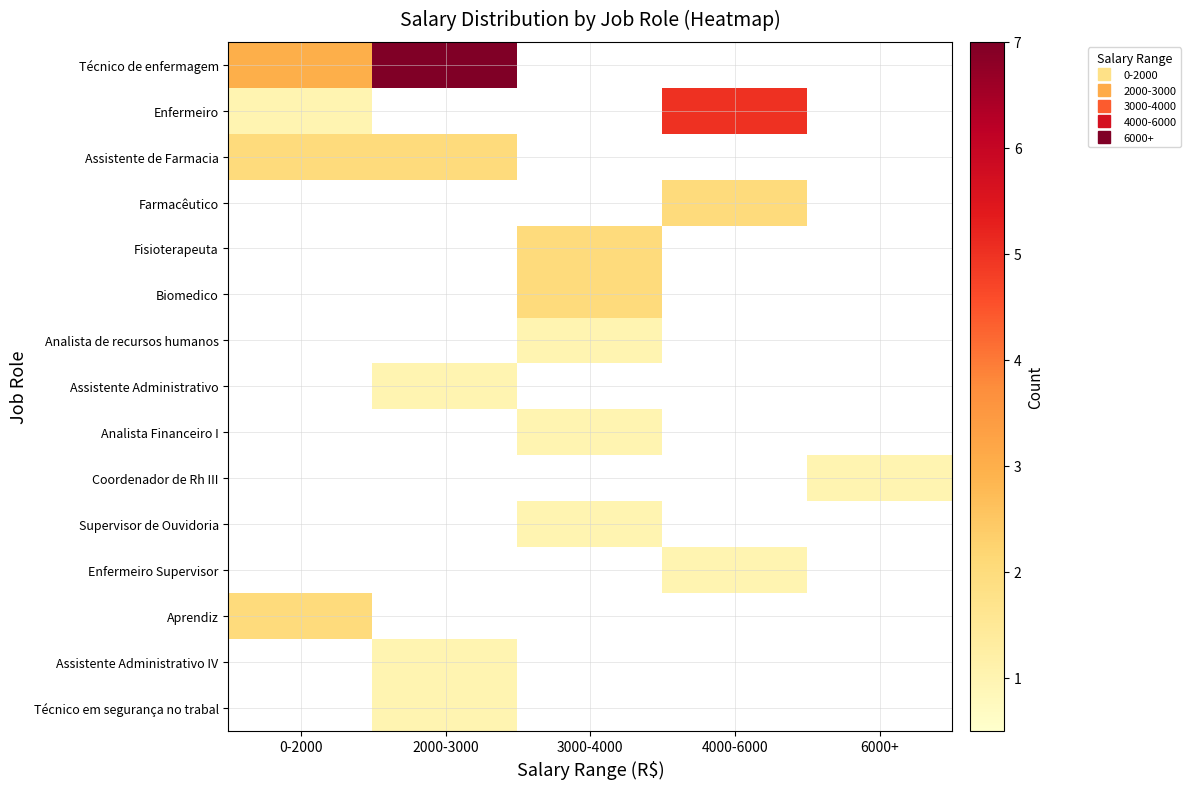

Which series has the largest total across all categories?

Técnico de enfermagem